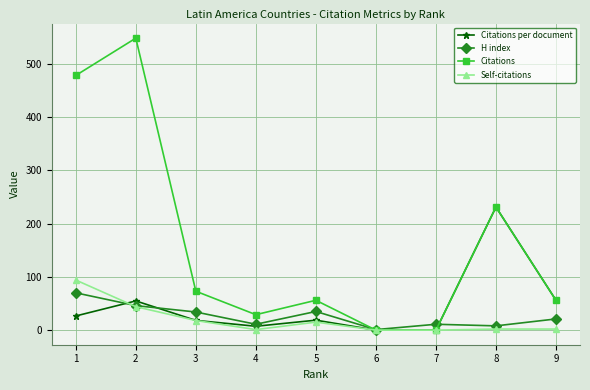

Which series has the largest total across all categories?

Citations